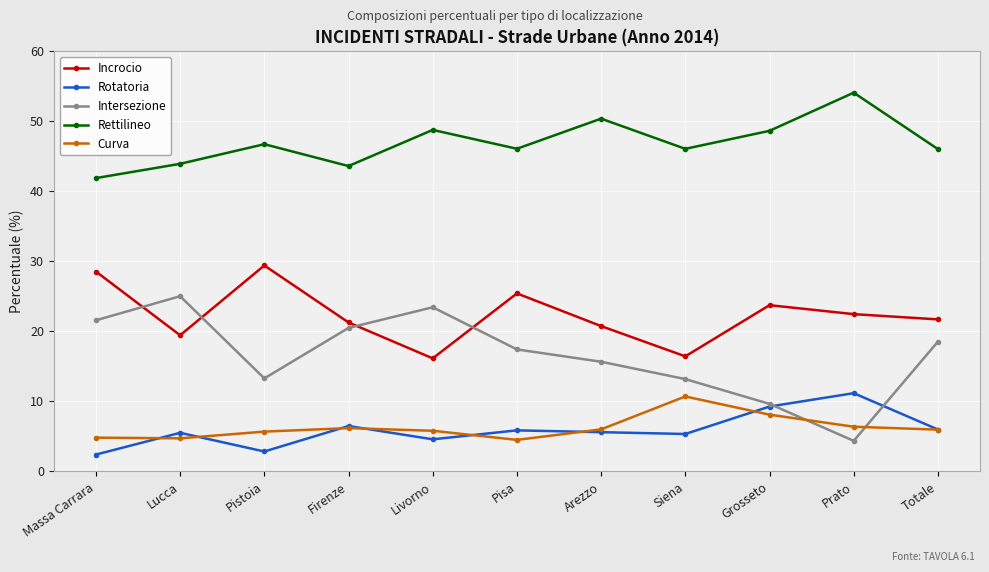

The Intersezione series shows 21.6 at Massa Carrara. True or false?

True